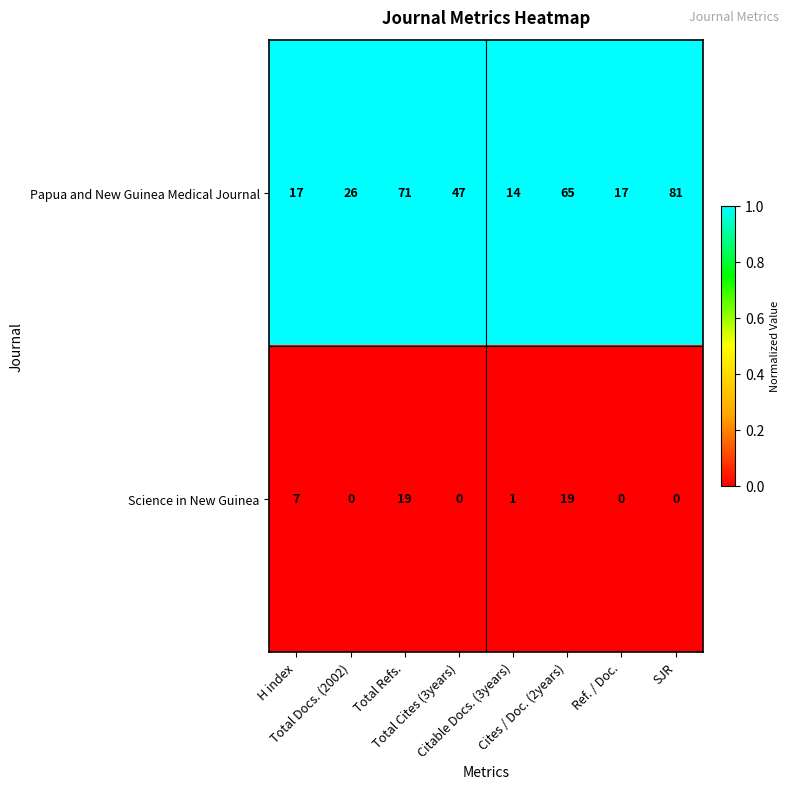

At how many categories does at least one series exceed 0?

8